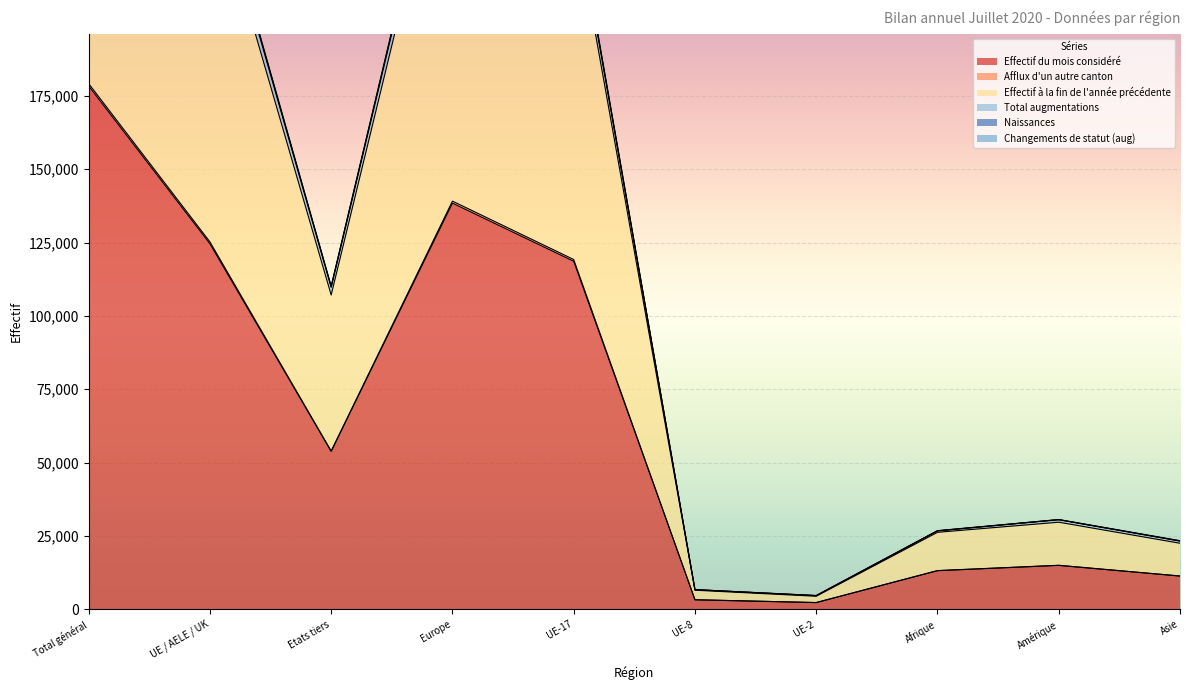

At which label does Effectif du mois considéré reach its peak?

Total général